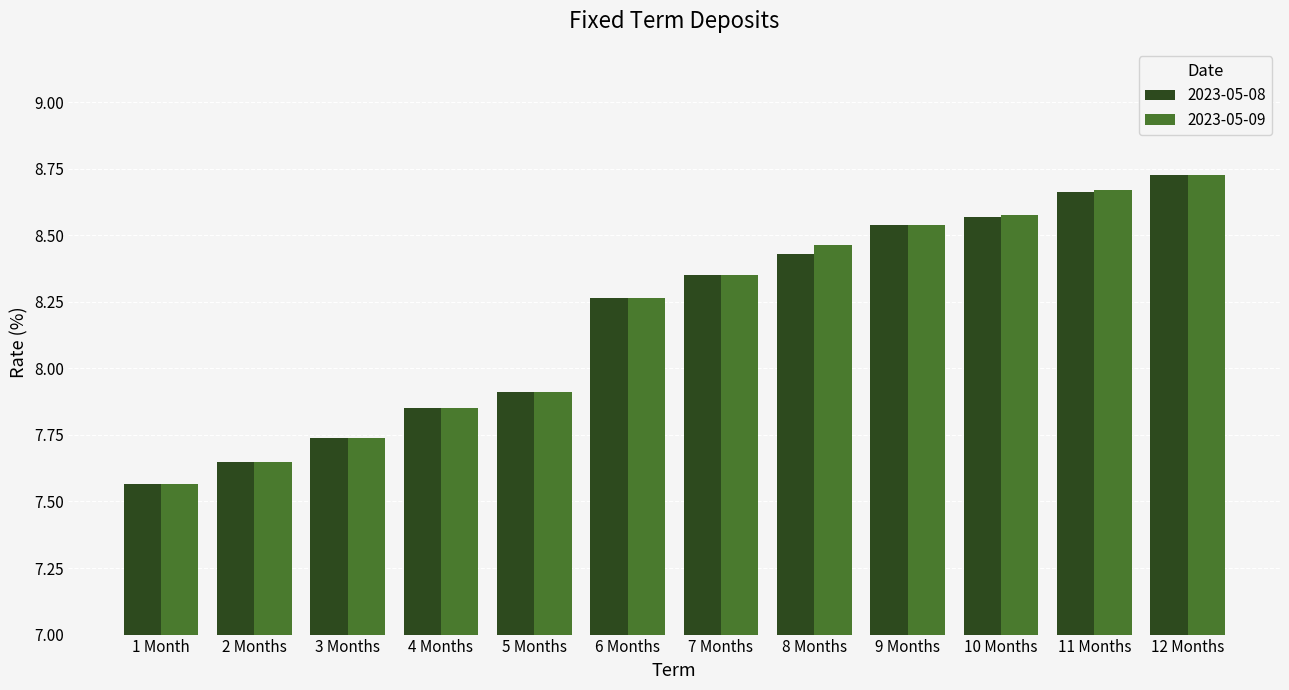

Which category has the lowest value in the 2023-05-09 series?

1 Month